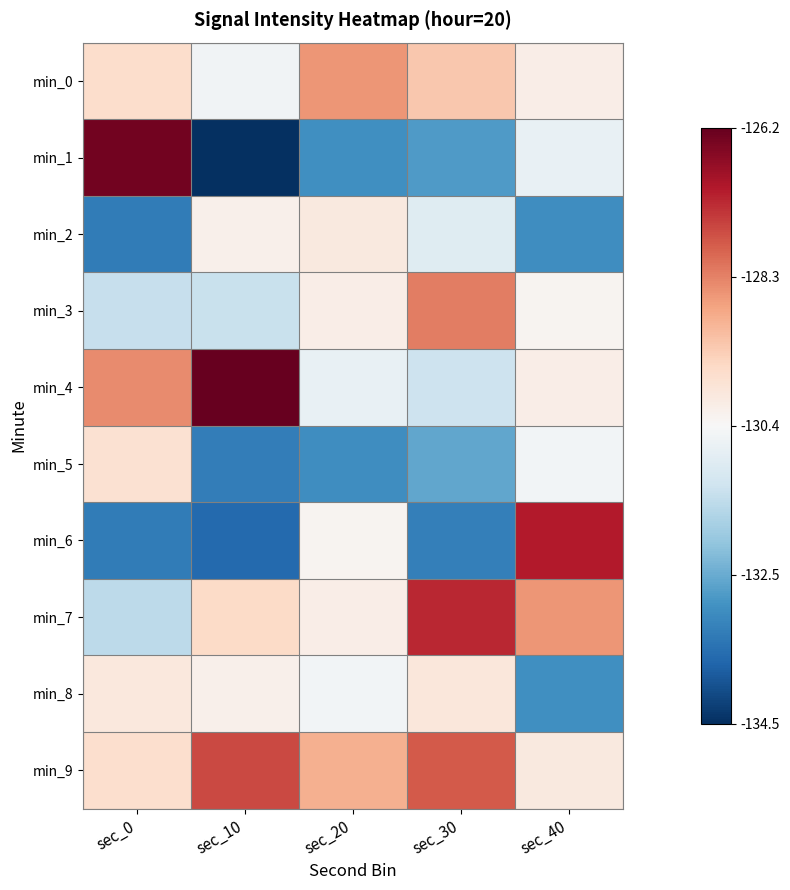

Between sec_0 and sec_30, which series saw the biggest shift?

min_1